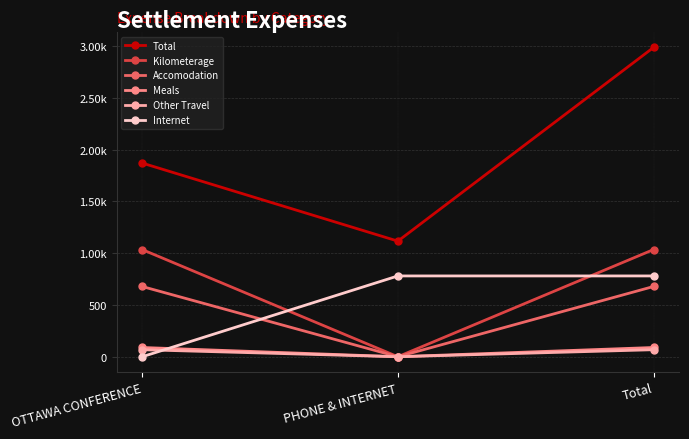

What is the difference between the highest and lowest values at PHONE & INTERNET?

1116.0